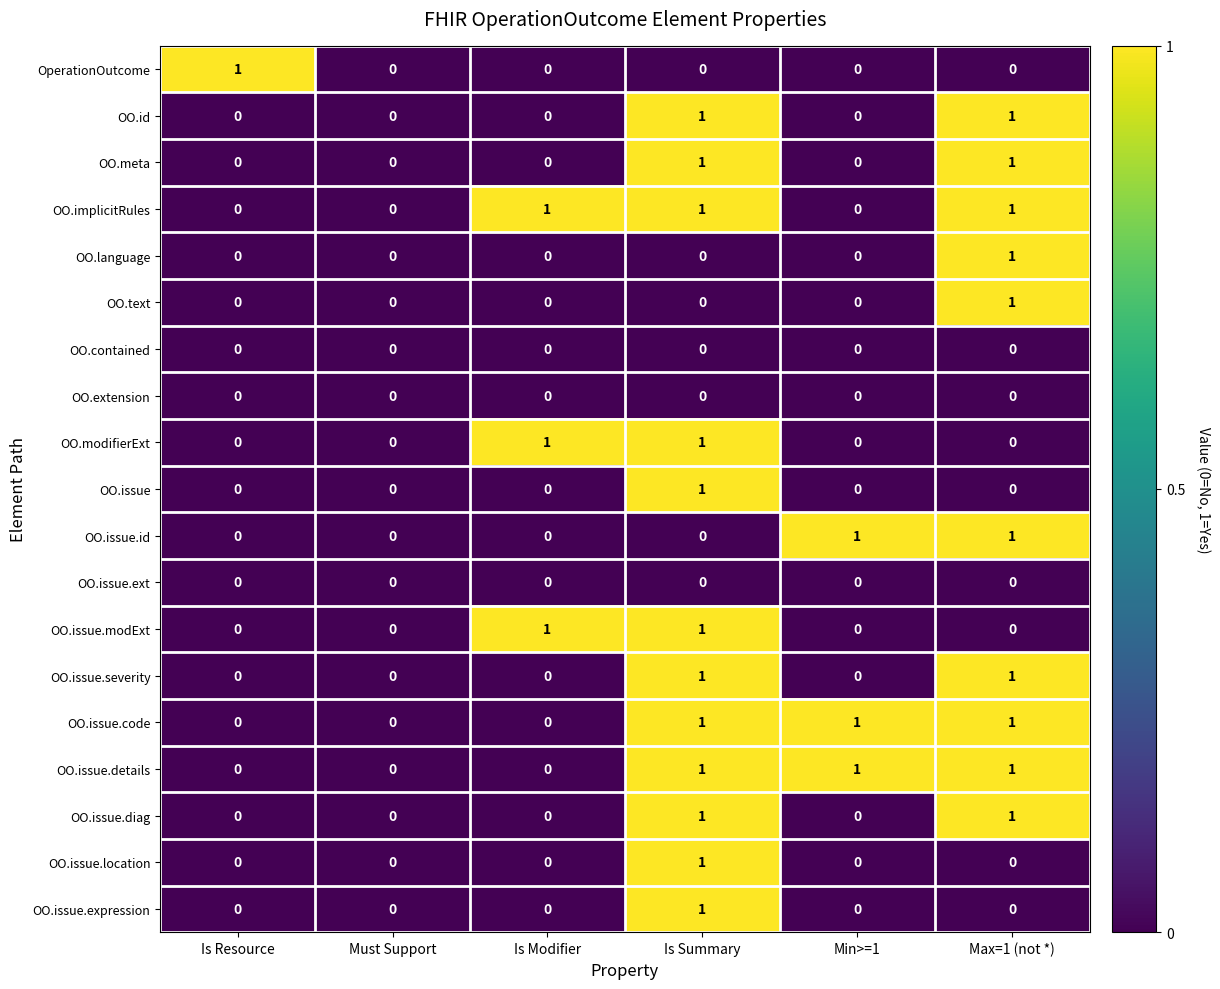

What is the total value across all series at Max=1 (not *)?

10